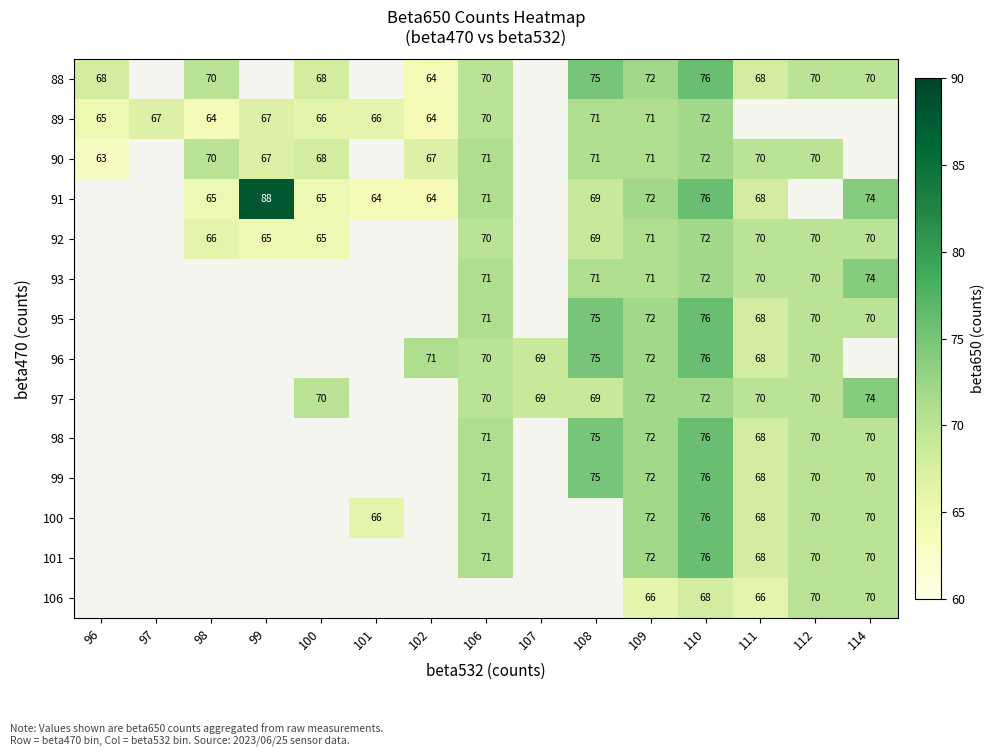

True or false: 88 has a value of 68 at 96.

True